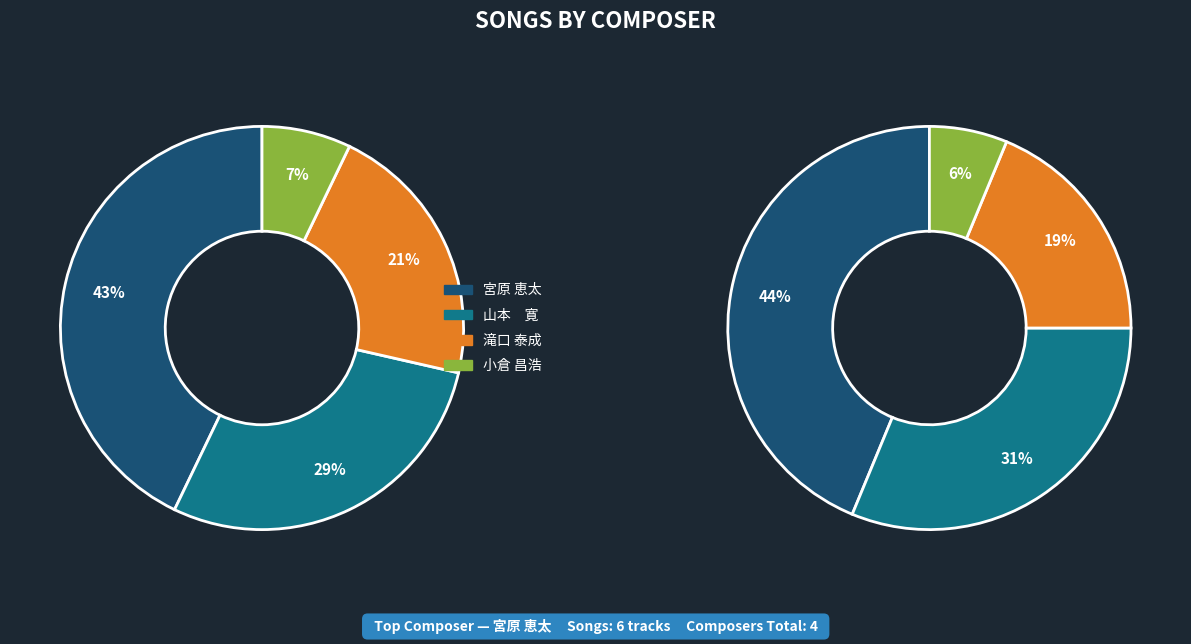

What is the change in value from 滝口 泰成 to 小倉 昌浩?

-2